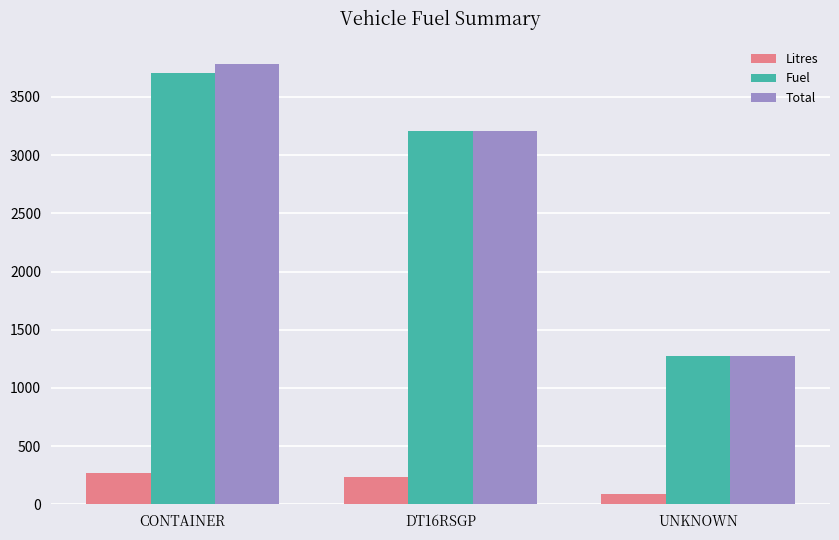

What is the difference between the maximum and minimum values in the Total series?

2507.4